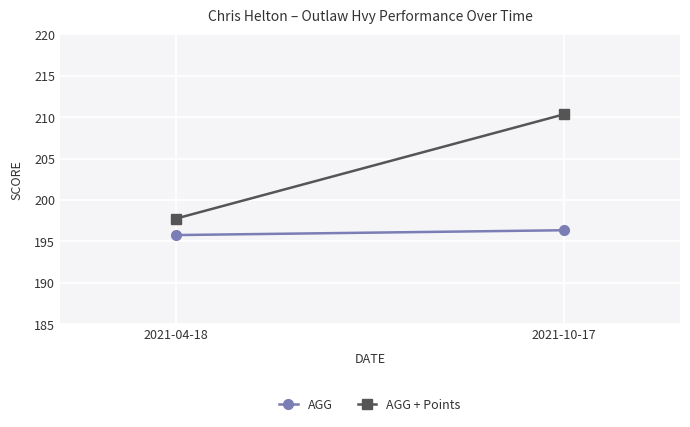

Reading left to right, list all the values displayed in this chart.

AGG: 195.8	196.3
AGG + Points: 197.8	210.3